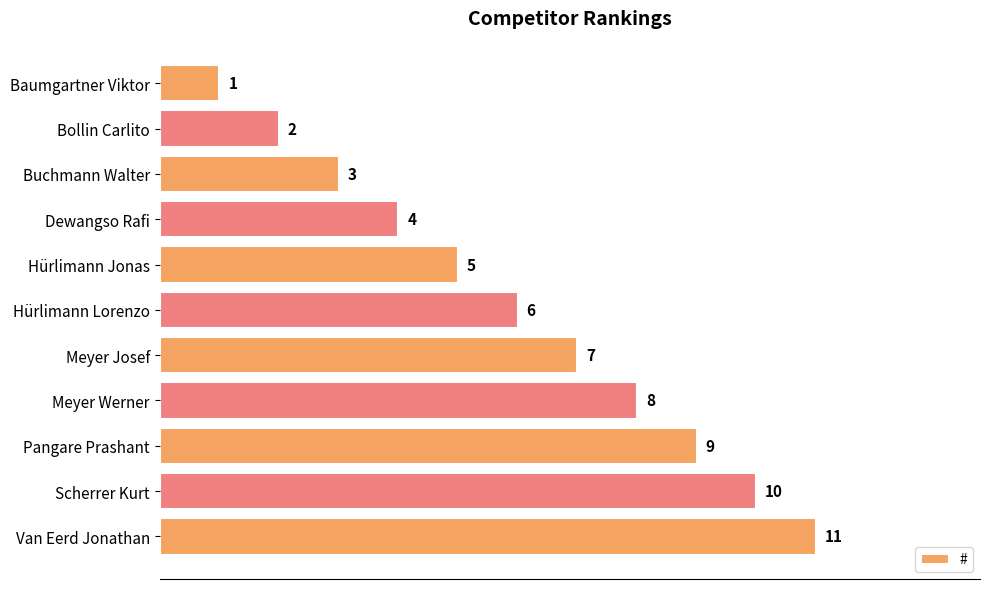

What is the label of the 11th bar from the top?

Van Eerd Jonathan